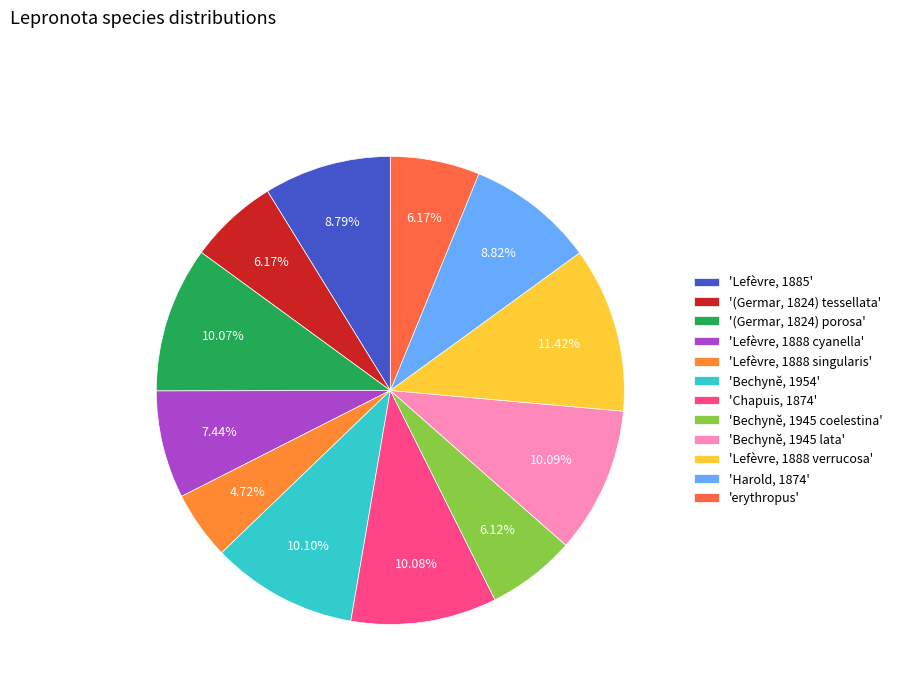

How many segments does this pie chart have?

12